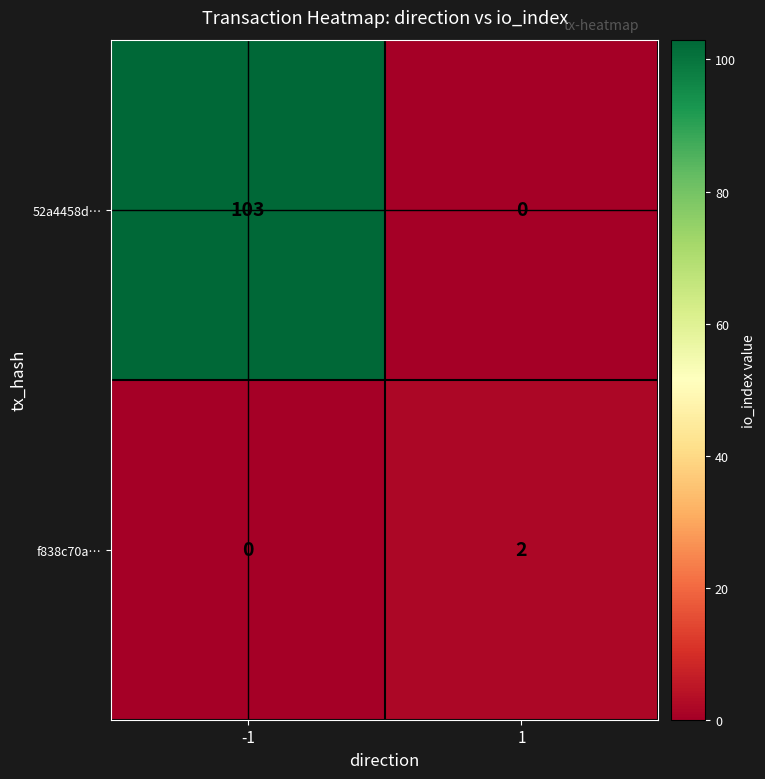

What is the highest value of the 52a4458d… series?

103